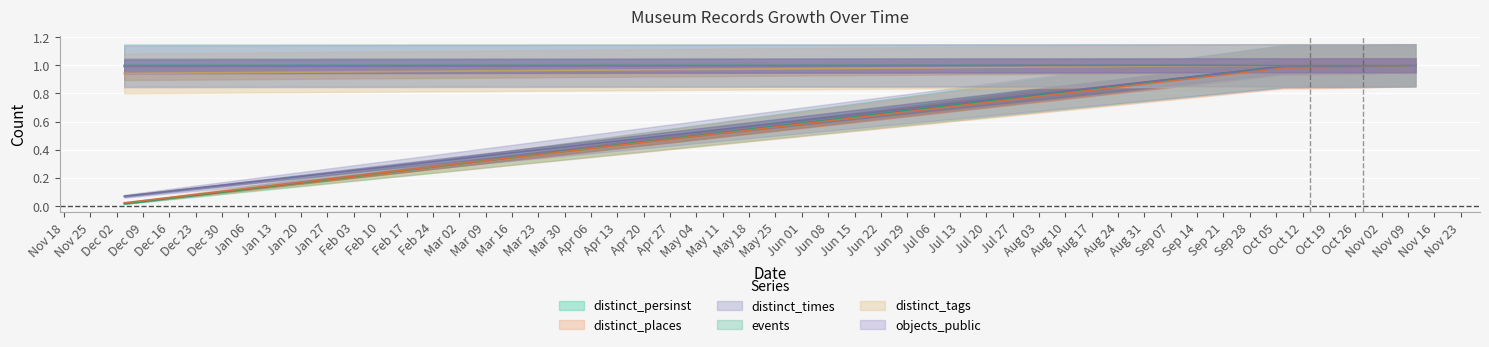

True or false: distinct_places has more than 1 points higher than both neighbors.

False